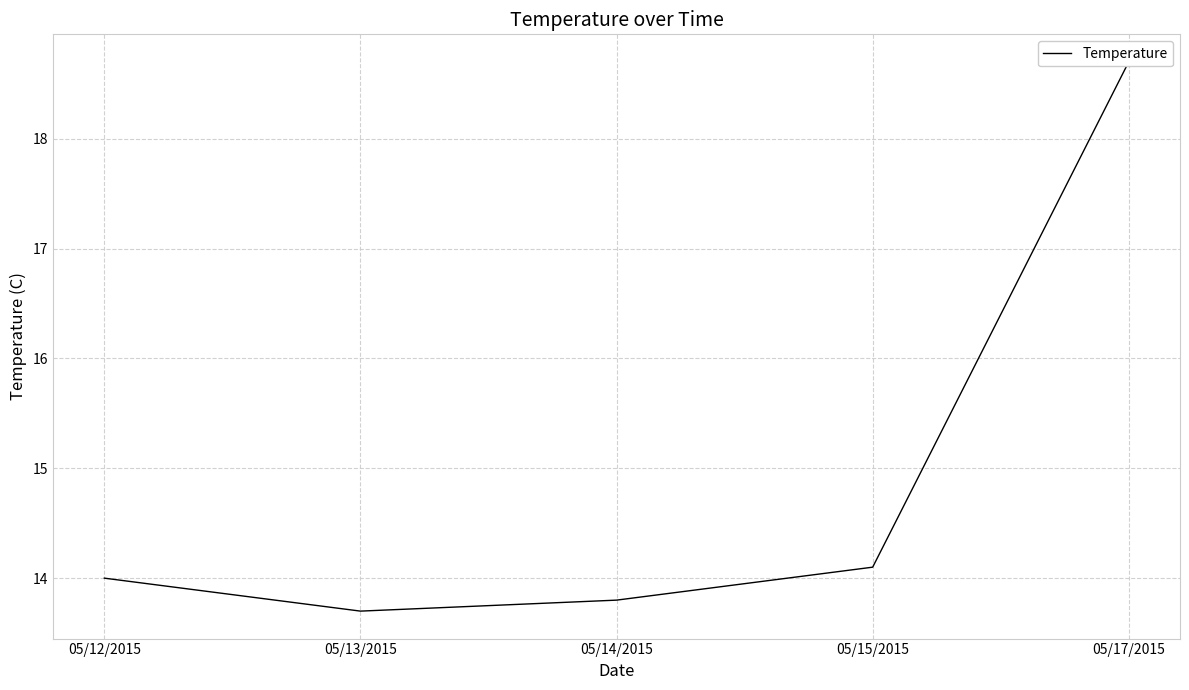

How many values are below 14?

2